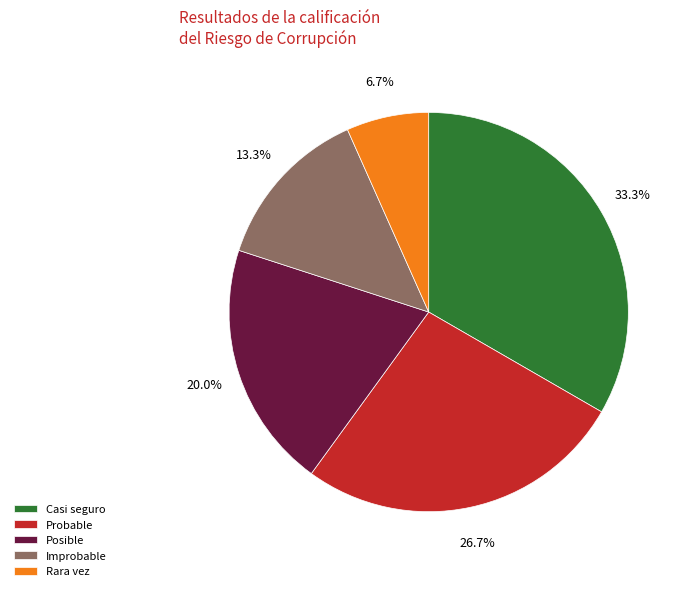

Do Probable and Posible together represent more than half of the pie?

No